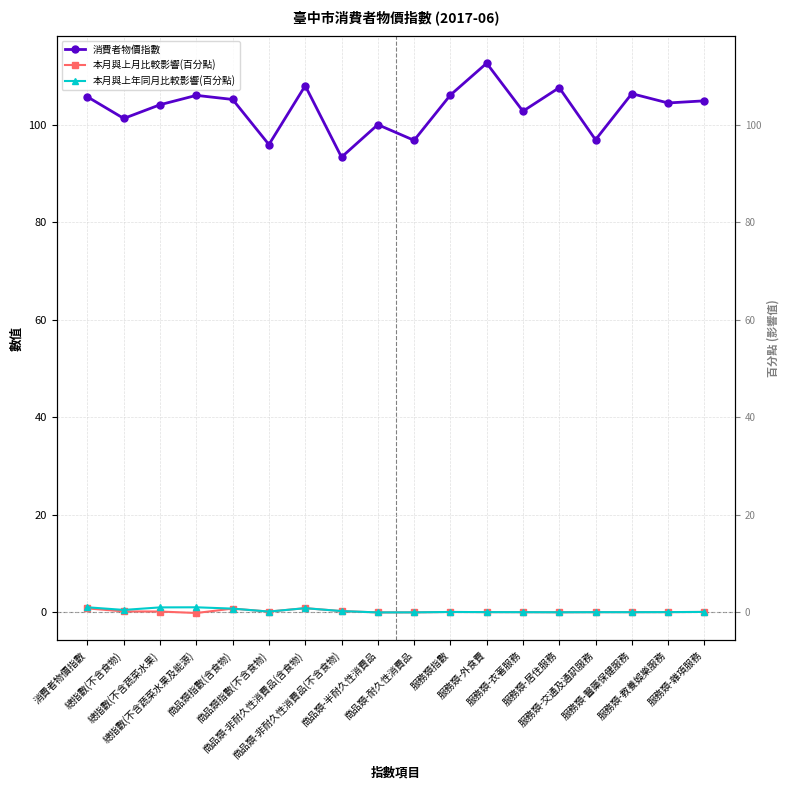

What is the greatest value displayed?

112.7